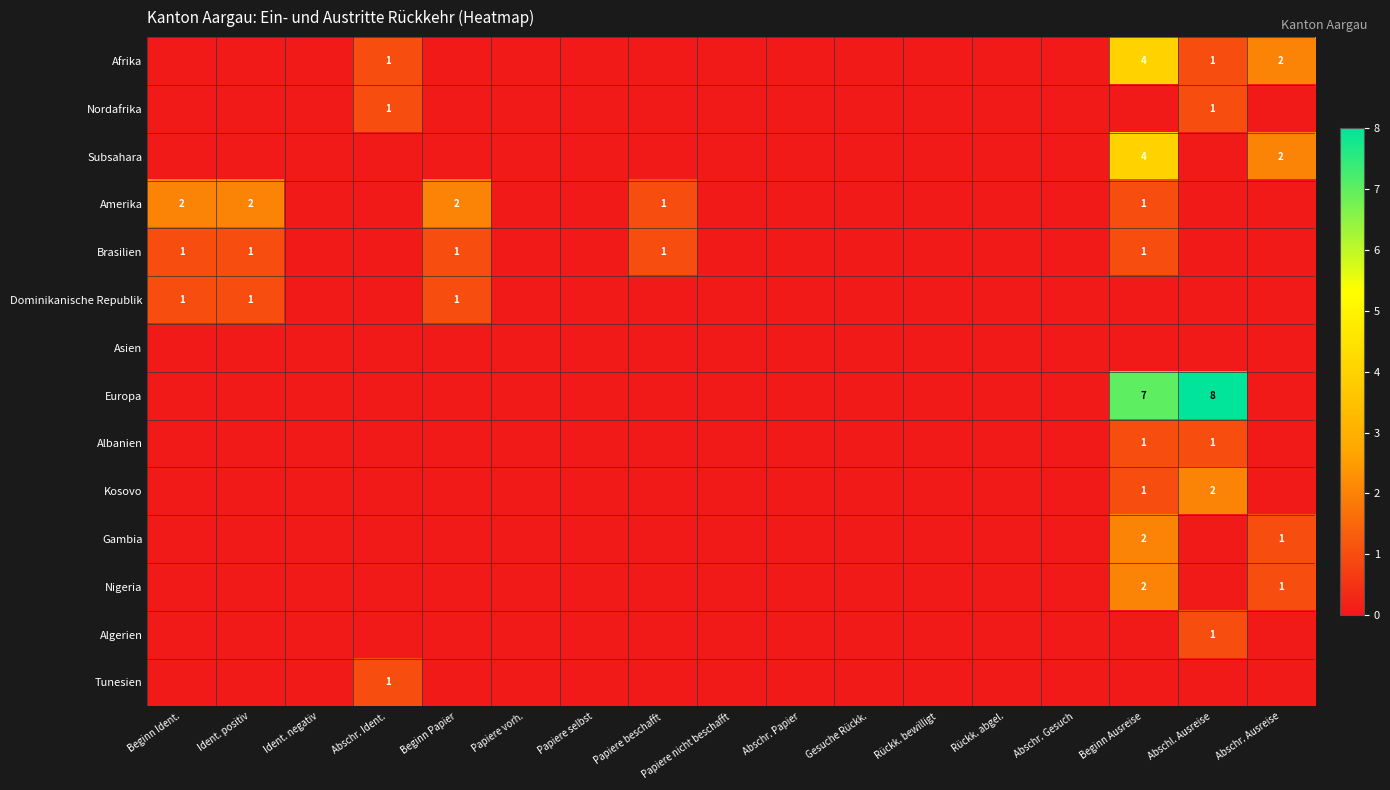

The Brasilien series shows 1 at Ident. positiv. True or false?

True